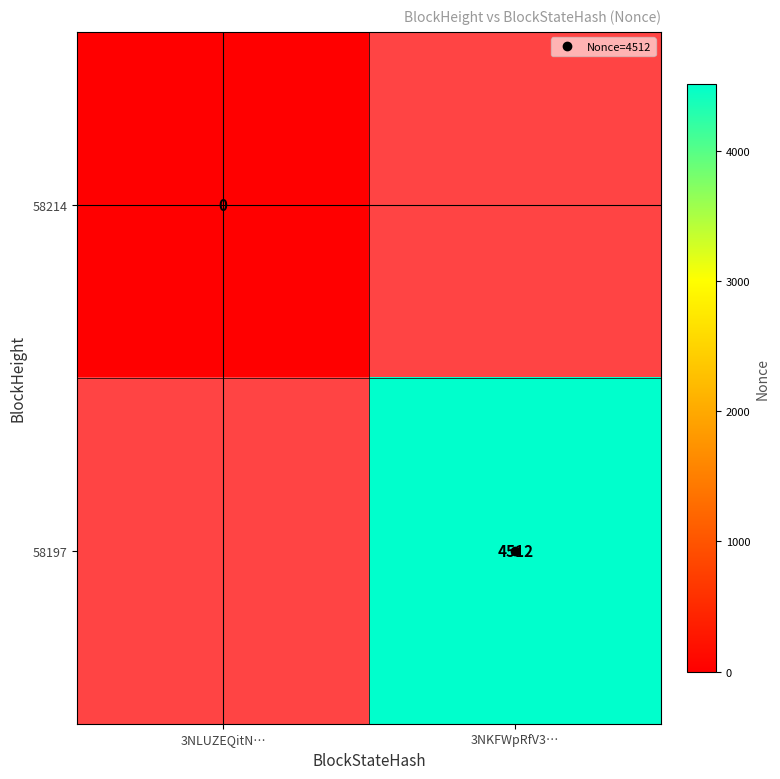

Count the number of categories in the chart.

2